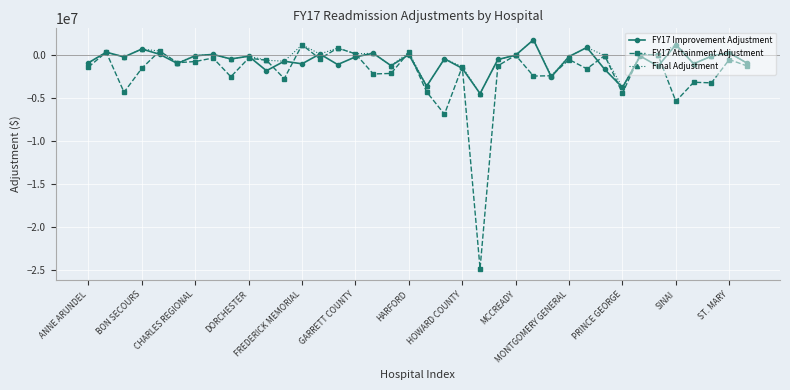

What is the minimum value for FY17 Attainment Adjustment?

-24885958.0